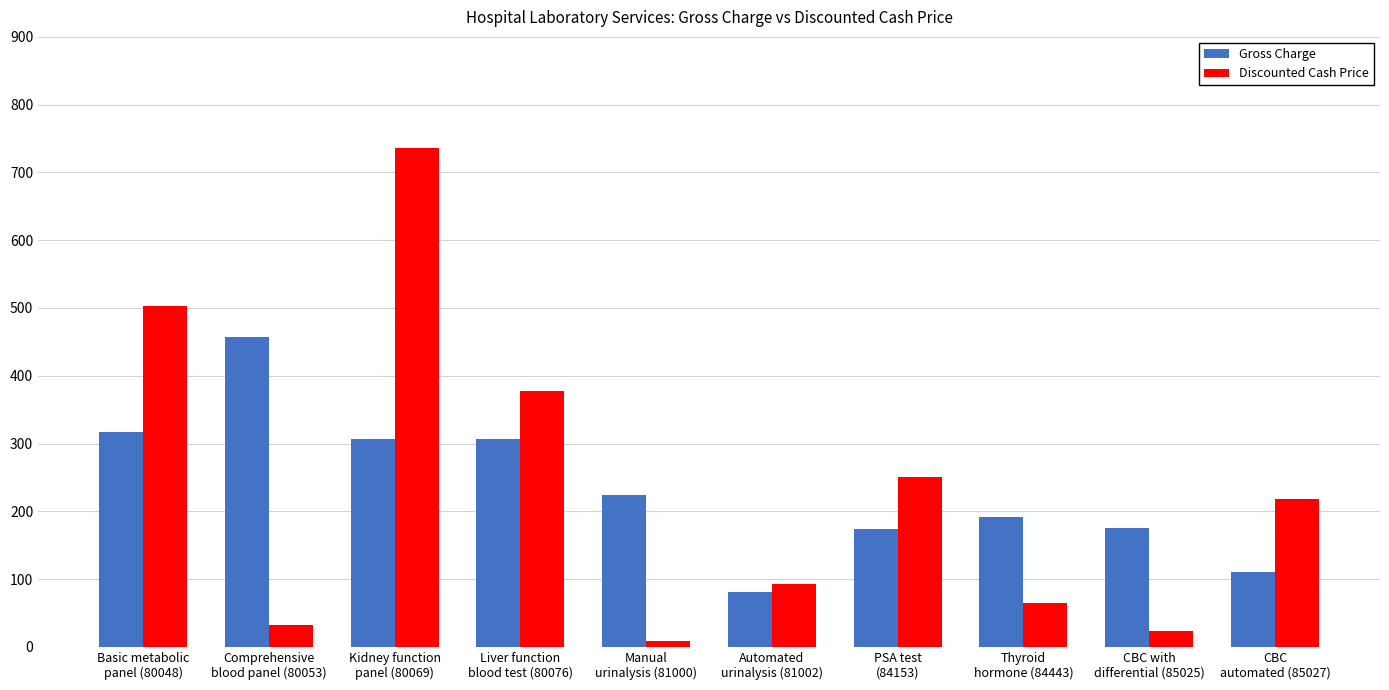

At Comprehensive
blood panel (80053), list the series in order from largest to smallest.

Gross Charge, Discounted Cash Price